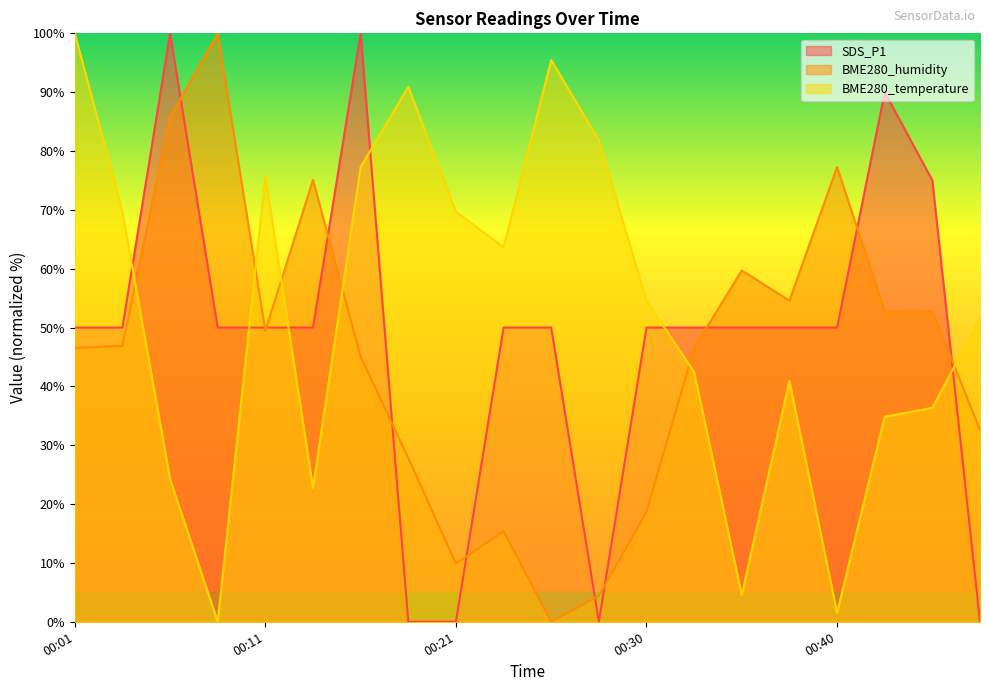

True or false: BME280_temperature has a value of 1.5 at 00:40.

True